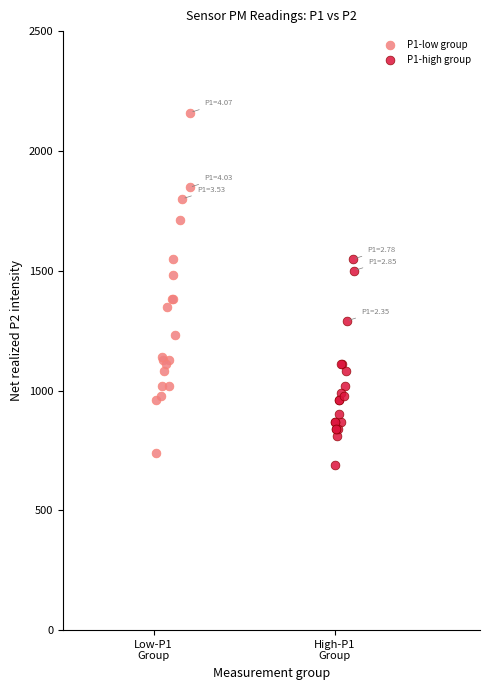

Which series has the largest Y range (max minus min)?

P1-low group